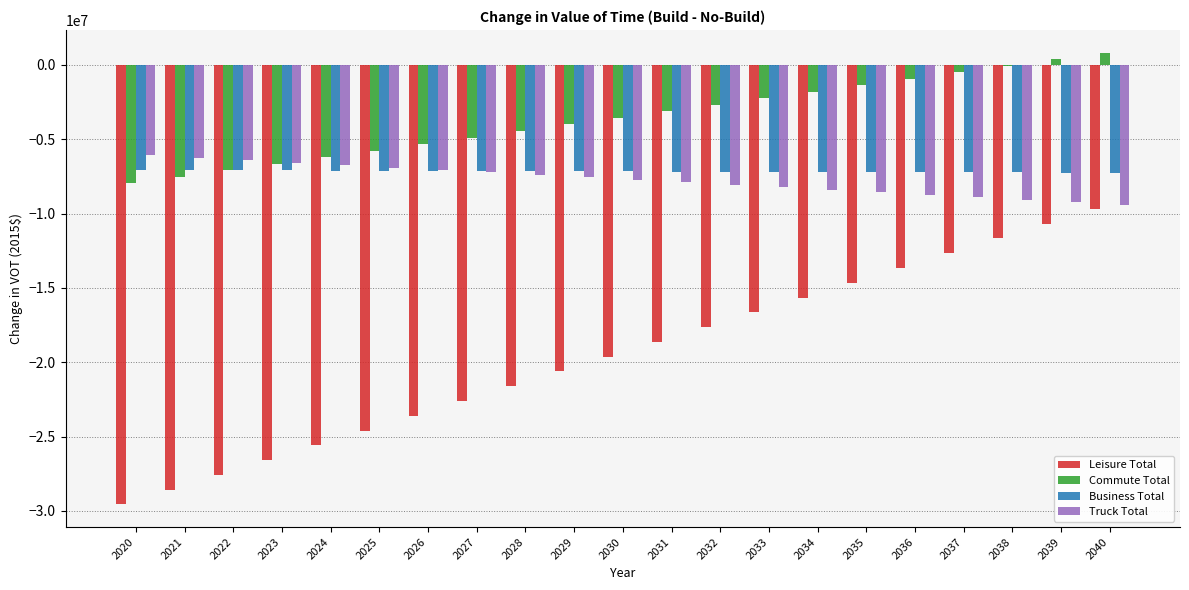

Are the bars horizontal?

No